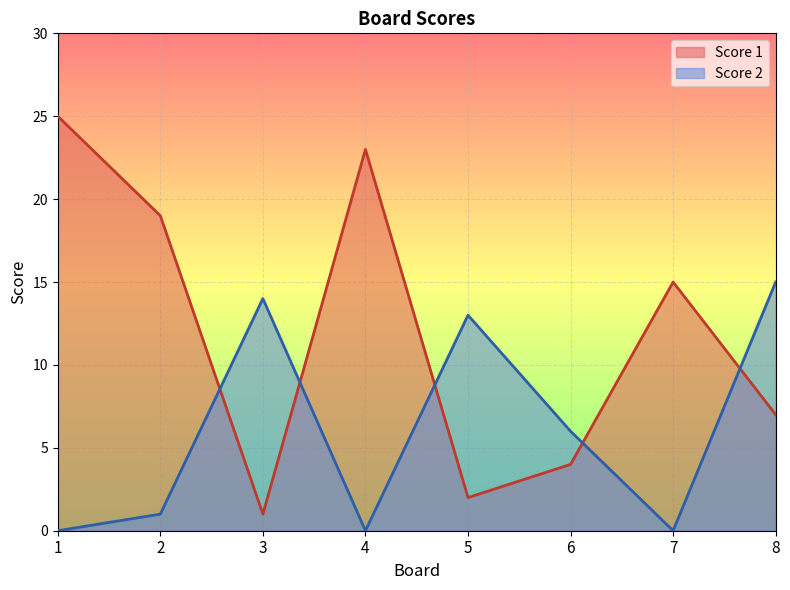

Where is the first local maximum for Score 2?

3